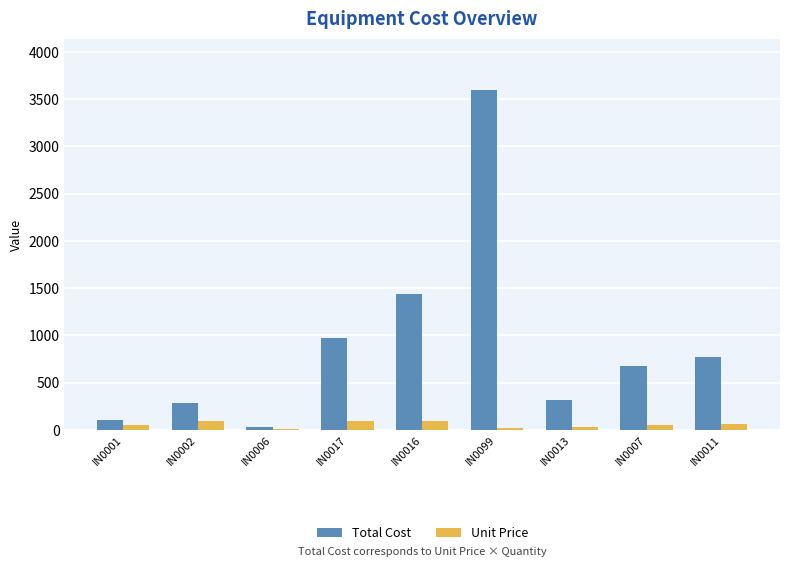

The value of Unit Price at IN0099 is 24. True or false?

True